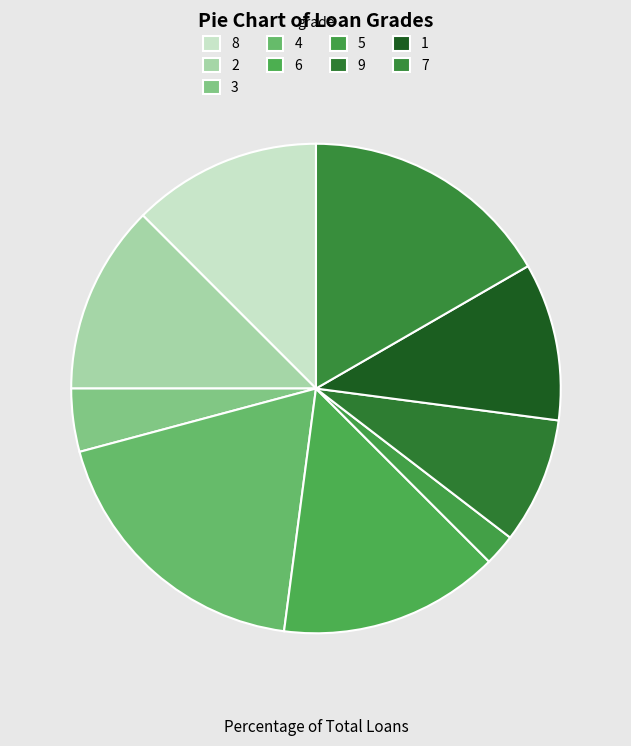

Which category has the biggest portion of the pie?

4